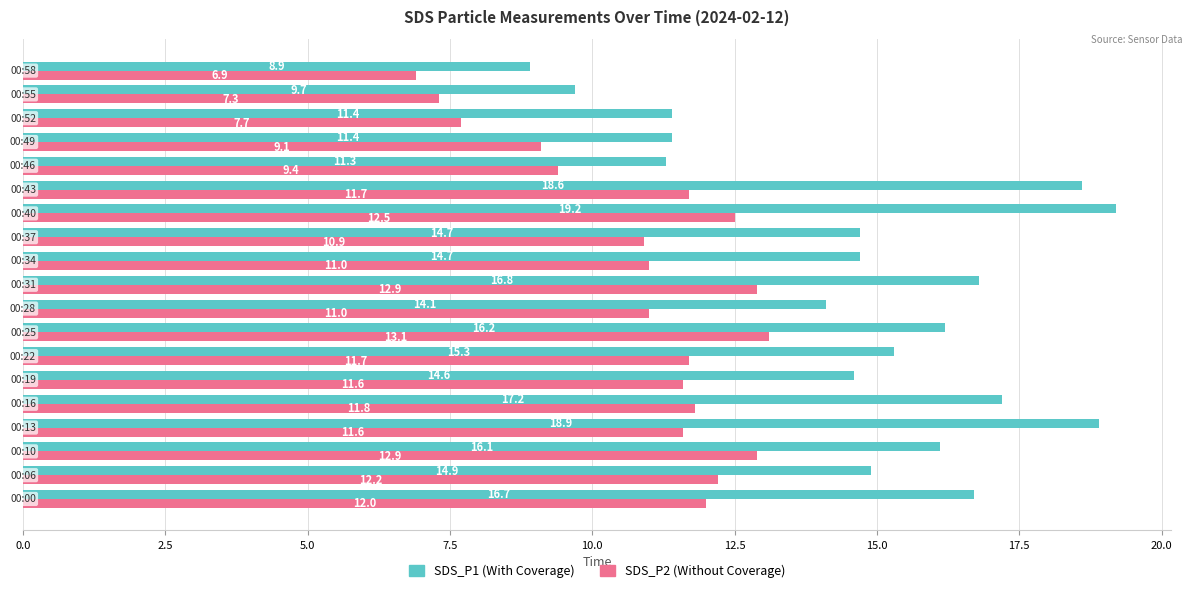

What is the smallest value displayed?

6.9